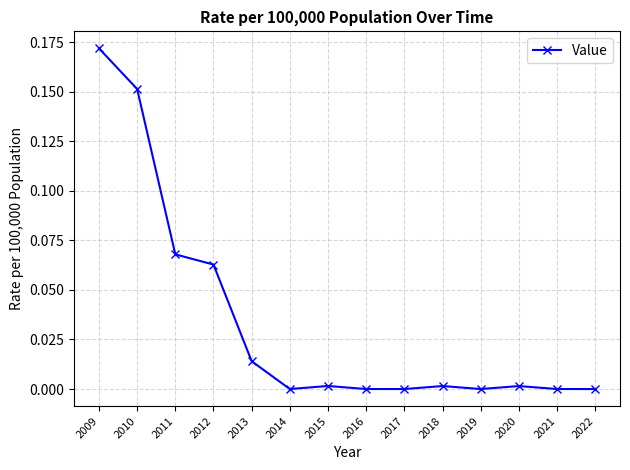

What is the sum of all values?

0.5